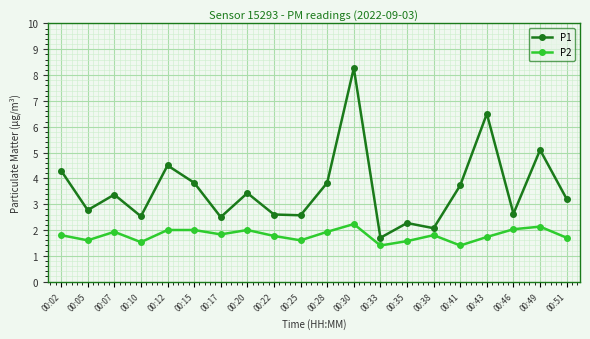

True or false: P1 and P2 cross at least once.

False